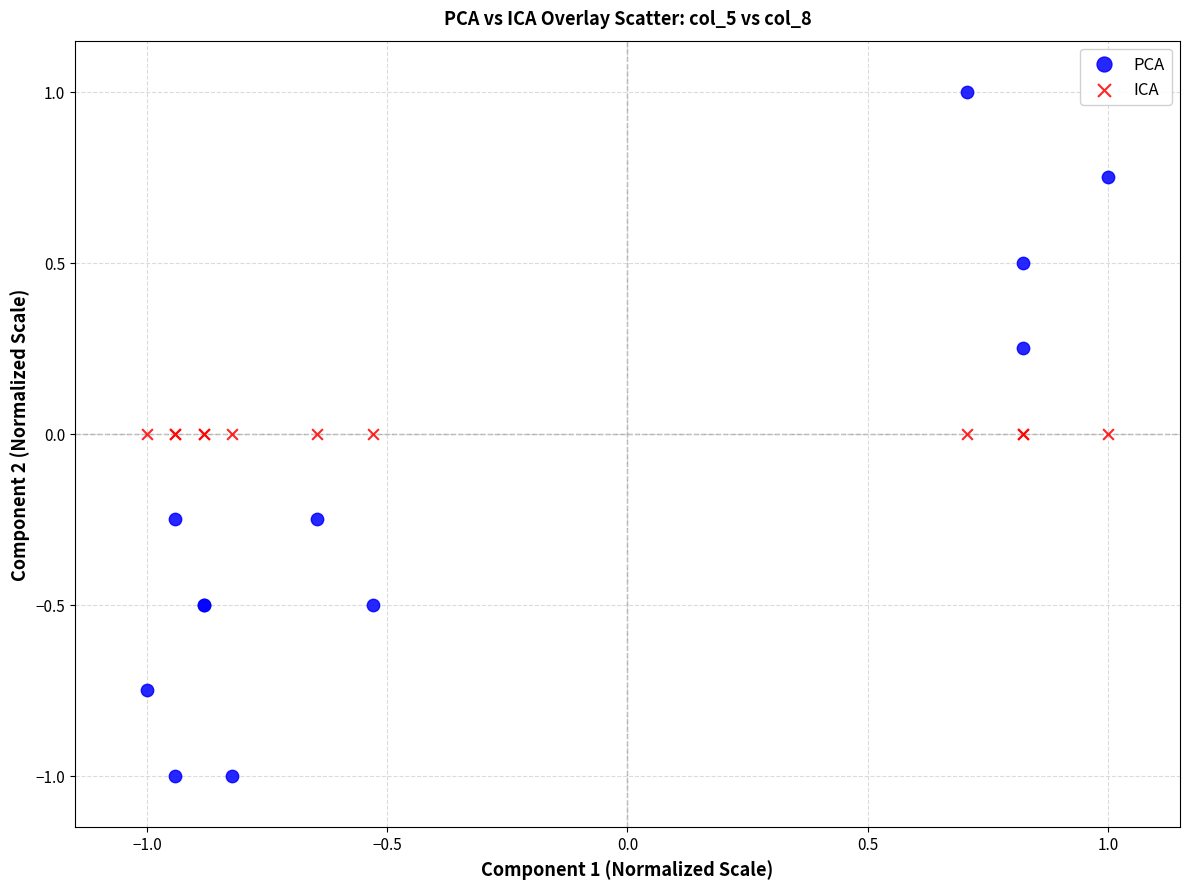

Which series contains the lowest Y value?

PCA